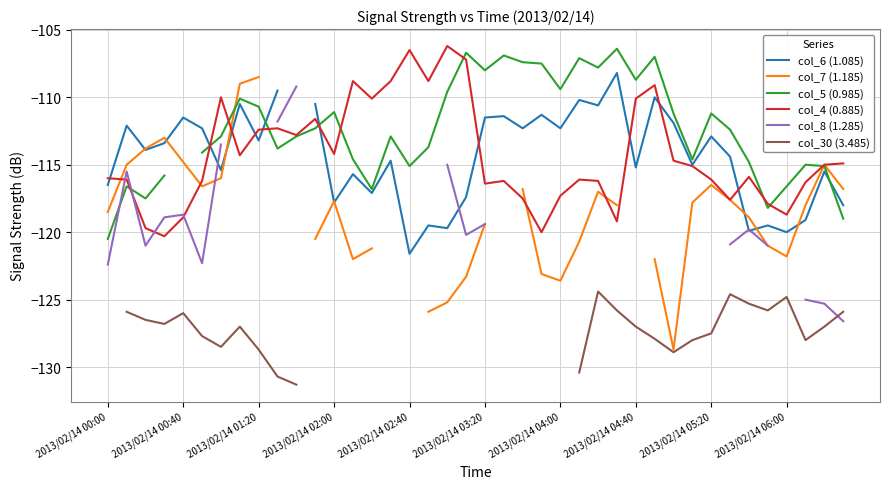

How many values in col_30 (3.485) are below zero?

27